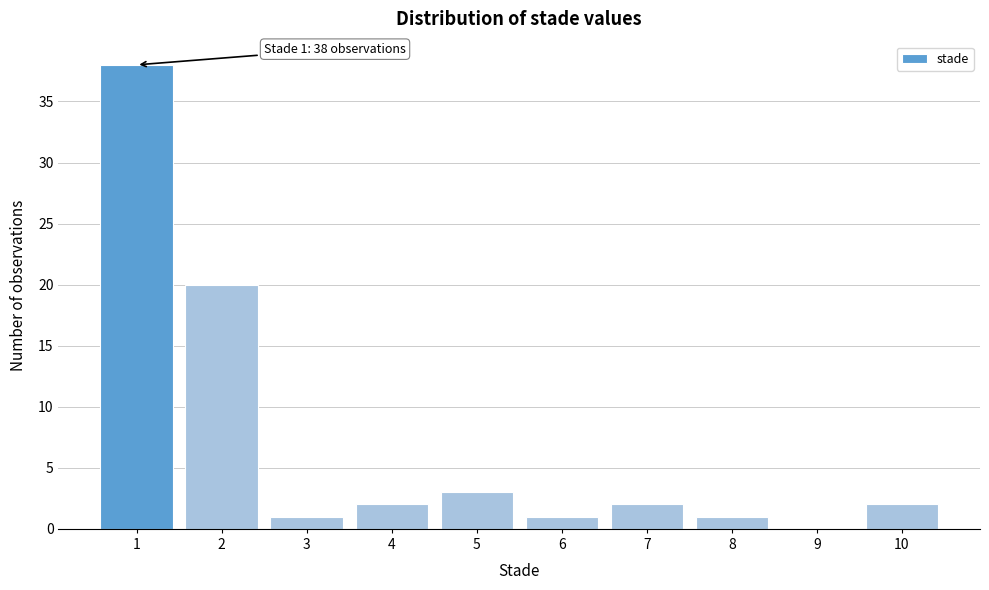

Reading left to right, what are all the values shown in this chart?

1=38	2=20	3=1	4=2	5=3	6=1	7=2	8=1	9=0	10=2